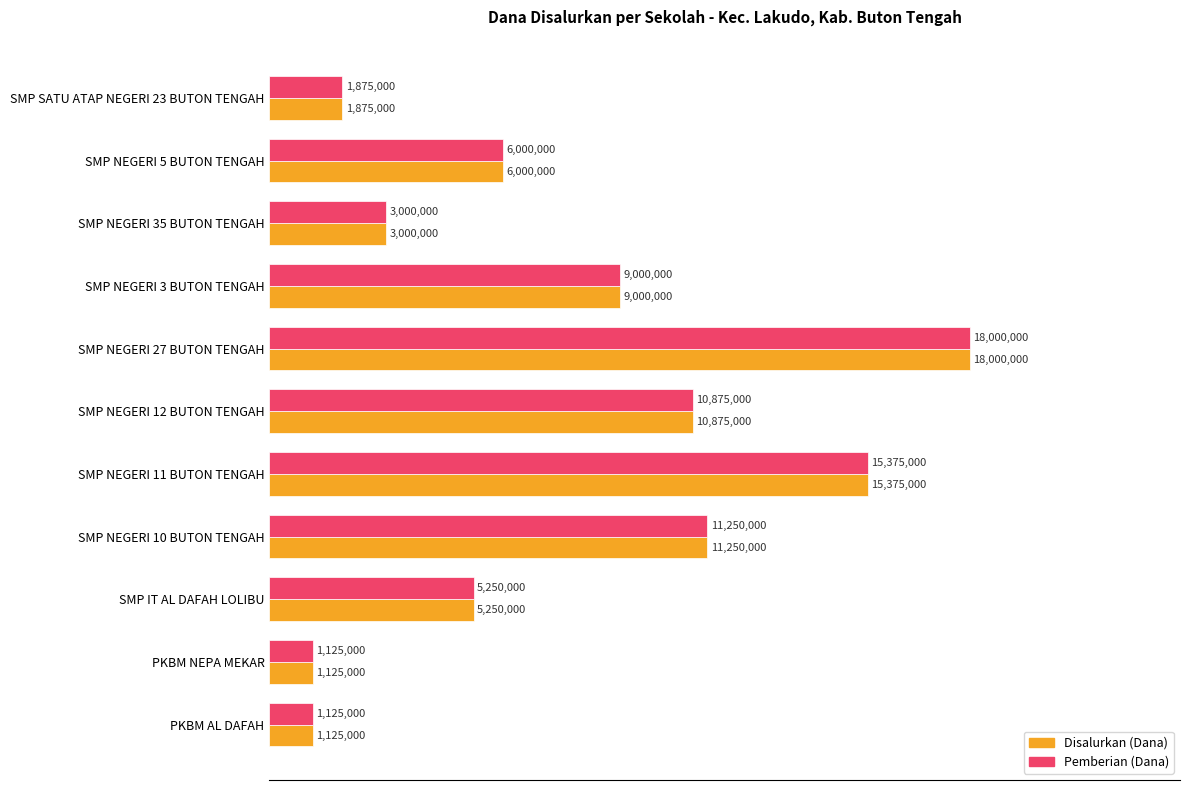

Which series has the largest total across all categories?

Disalurkan (Dana)